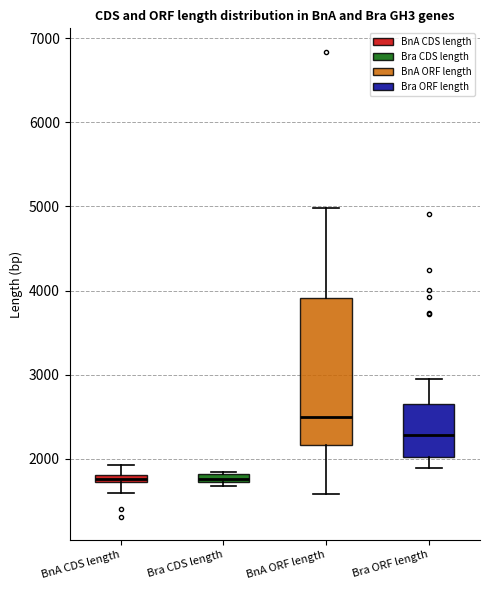

Which box has the highest median line?

BnA ORF length